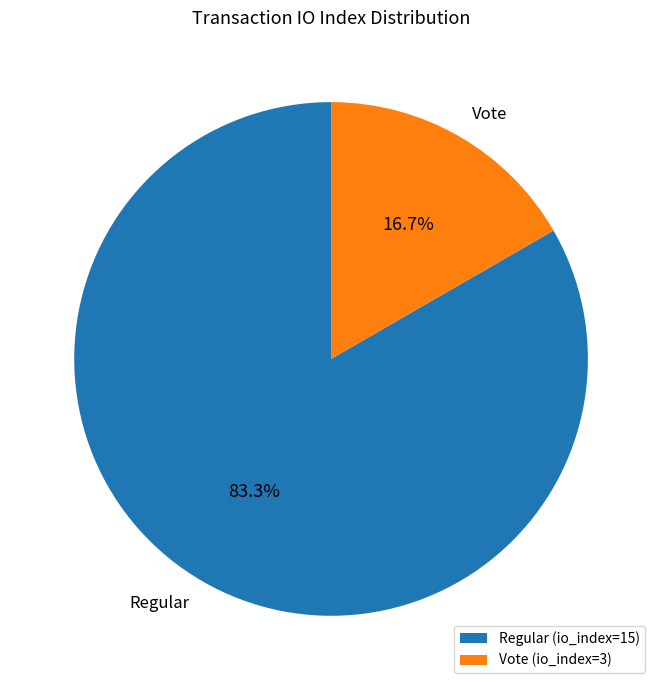

What is the total percentage of Vote and Regular?

100.0%